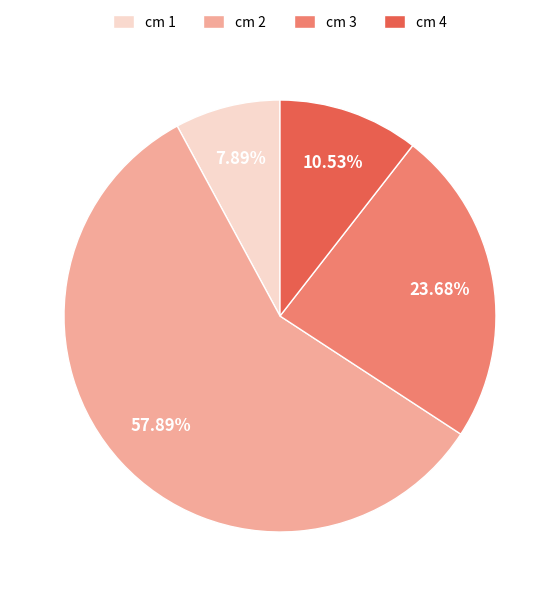

Which has a higher value, cm 2 or cm 1?

cm 2